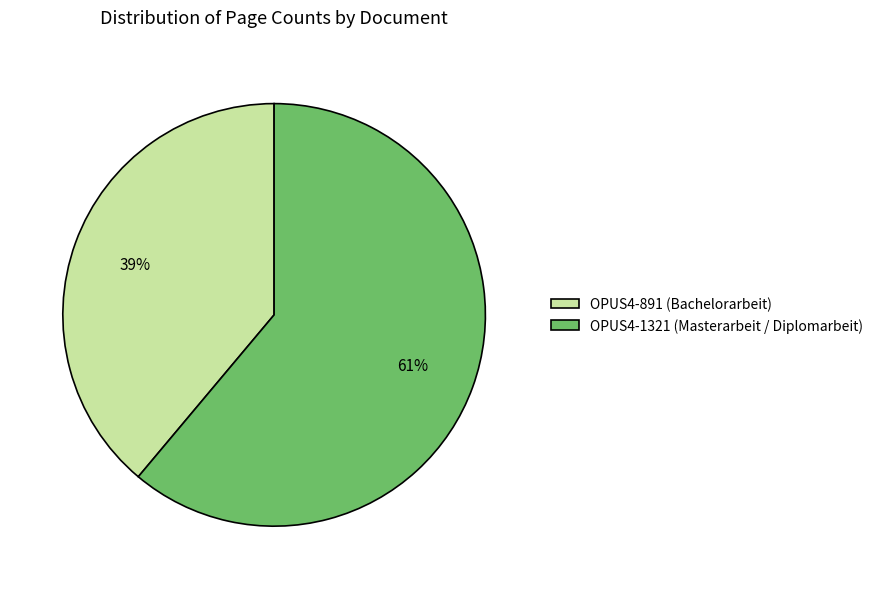

Rank the categories by value from highest to lowest.

OPUS4-1321 (Masterarbeit / Diplomarbeit), OPUS4-891 (Bachelorarbeit)